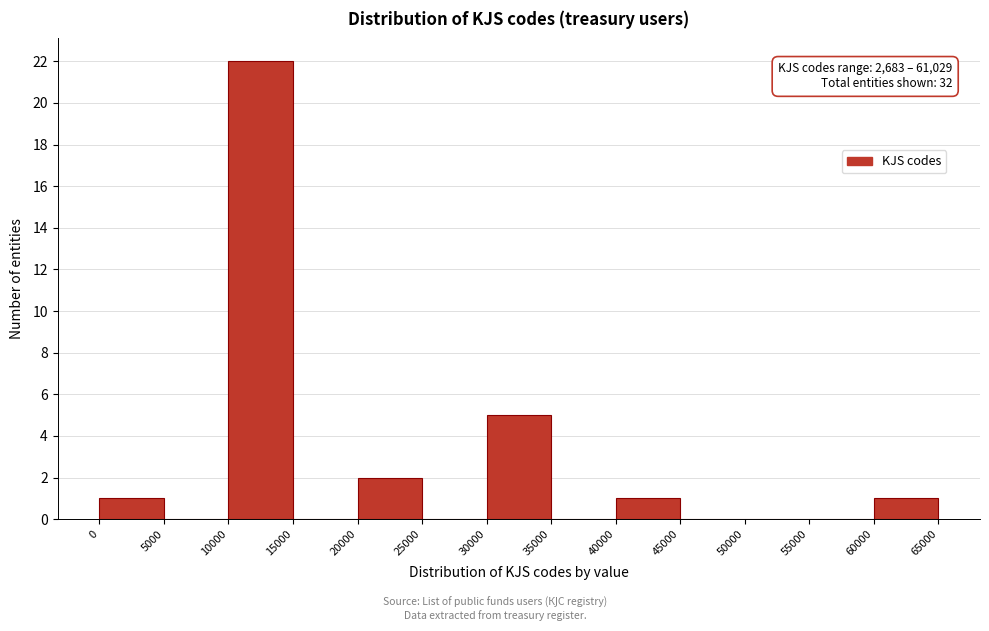

Over which range of the x-axis is the bar tallest?

10000 to 15000